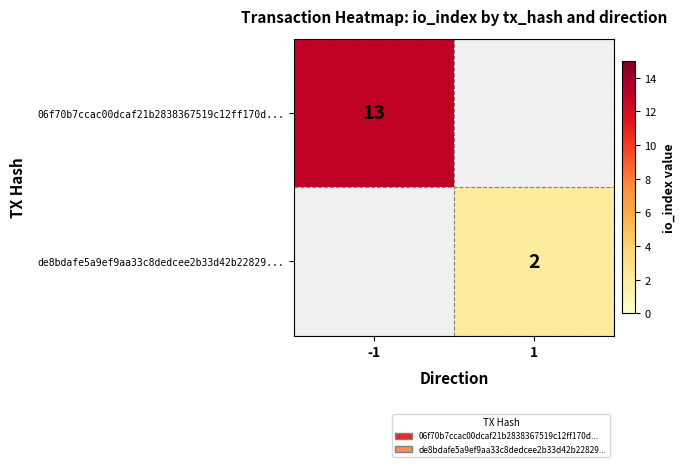

Is it true that 06f70b7ccac00dcaf21b2838367519c12ff170d... equals 19 at -1?

False